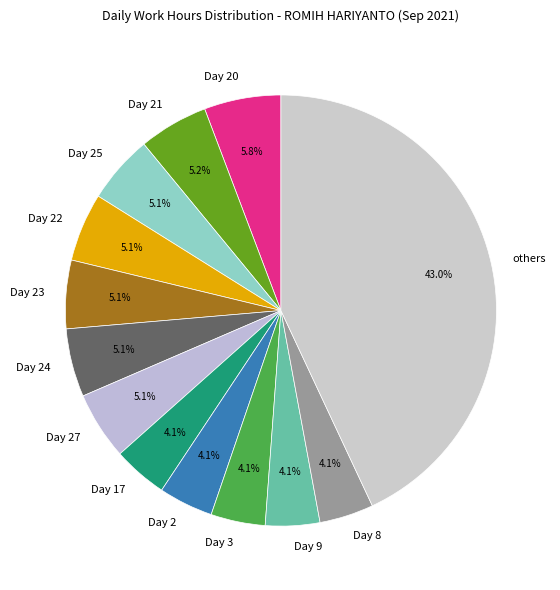

Does Day 3 account for over 50% of the chart?

No